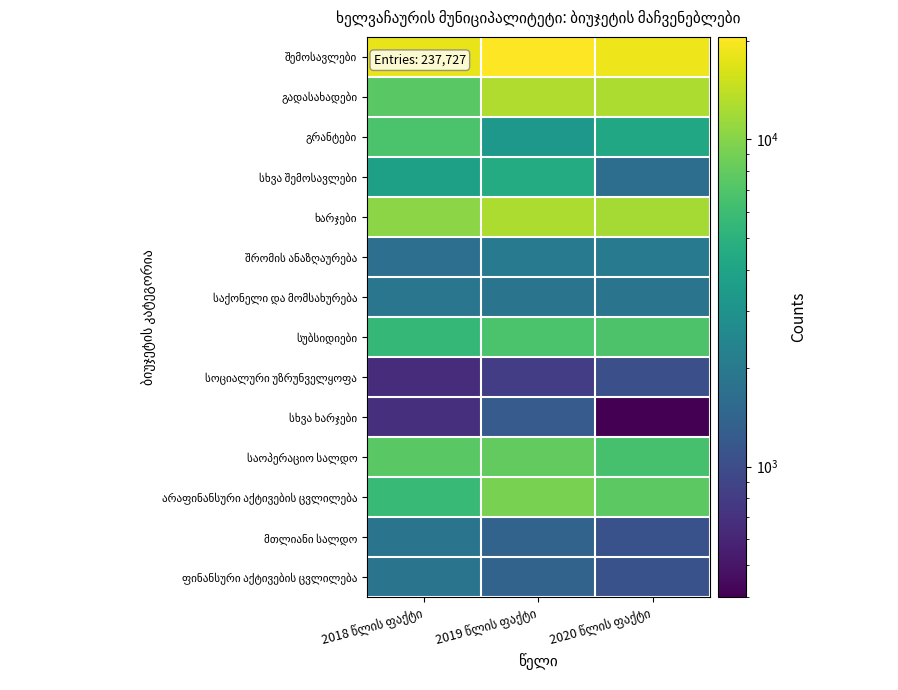

Rank the series by their maximum value, from lowest to highest.

სოციალური უზრუნველყოფა, სხვა ხარჯები, მთლიანი სალდო, ფინანსური აქტივების ცვლილება, საქონელი და მომსახურება, შრომის ანაზღაურება, სხვა შემოსავლები, გრანტები, სუბსიდიები, საოპერაციო სალდო, არაფინანსური აქტივების ცვლილება, ხარჯები, გადასახადები, შემოსავლები